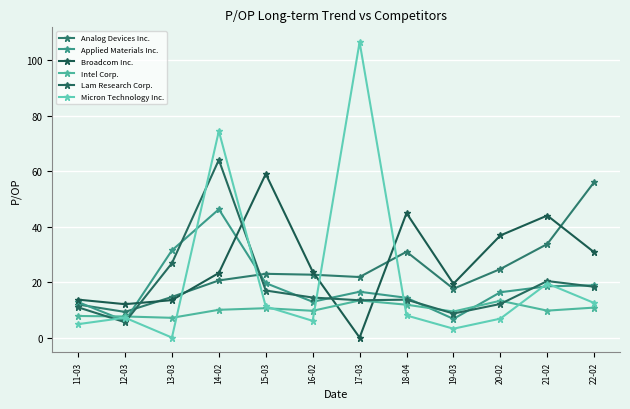

Reading left to right, transcribe all the data shown in this chart.

Analog Devices Inc.: 11.9	9.3	14.7	20.6	23.0	22.7	21.9	31.0	17.6	24.7	33.8	56.1
Applied Materials Inc.: 12.8	6.0	31.5	46.3	19.7	12.9	16.5	14.3	6.7	16.4	18.5	18.9
Broadcom Inc.: 13.7	12.1	13.5	23.3	59.0	23.8	0.0	44.9	19.4	36.9	44.0	30.8
Intel Corp.: 7.8	7.6	7.1	10.0	10.6	9.7	13.4	11.9	9.4	13.3	9.7	10.8
Lam Research Corp.: 10.9	5.5	26.8	64.1	17.0	14.4	13.5	13.7	8.7	12.1	20.4	18.3
Micron Technology Inc.: 4.8	7.2	0.0	74.5	11.2	6.0	106.6	8.0	3.2	6.8	19.5	12.5